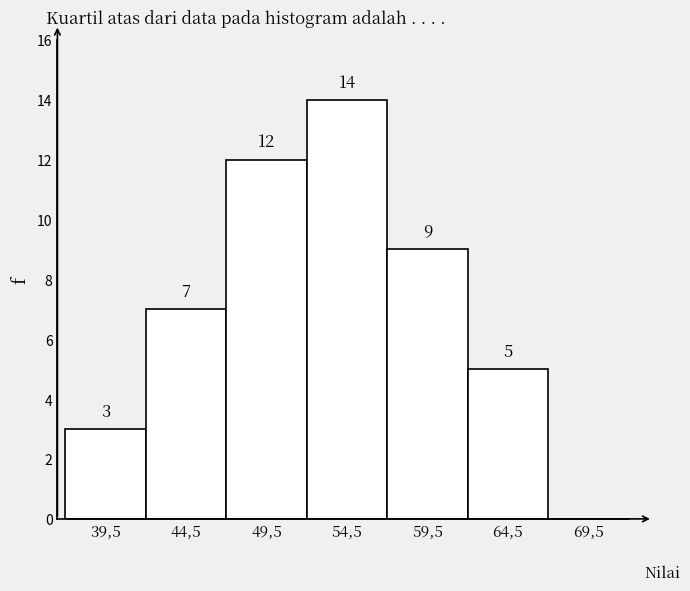

Reading left to right, transcribe all the data shown in this chart.

3	7	12	14	9	5